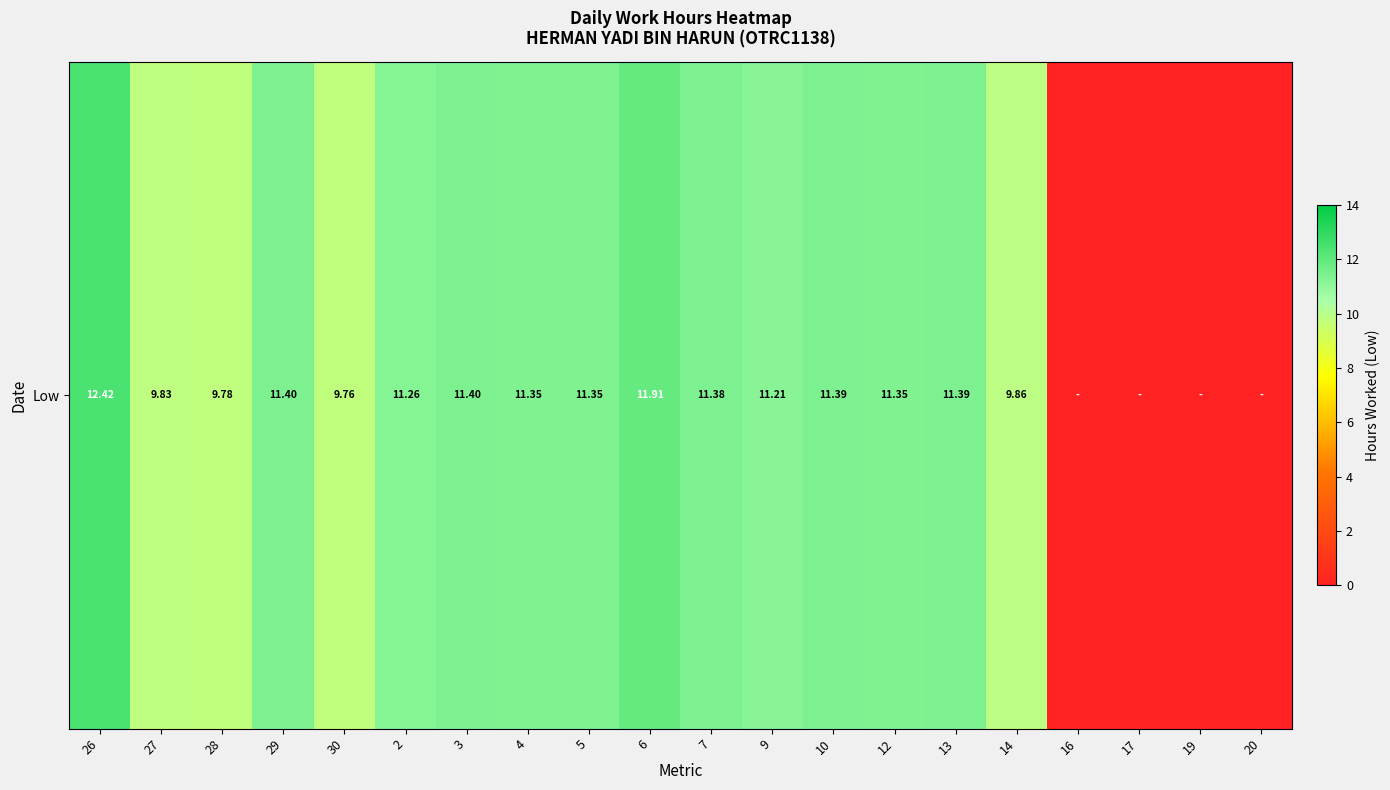

How many data points does each series have?

20